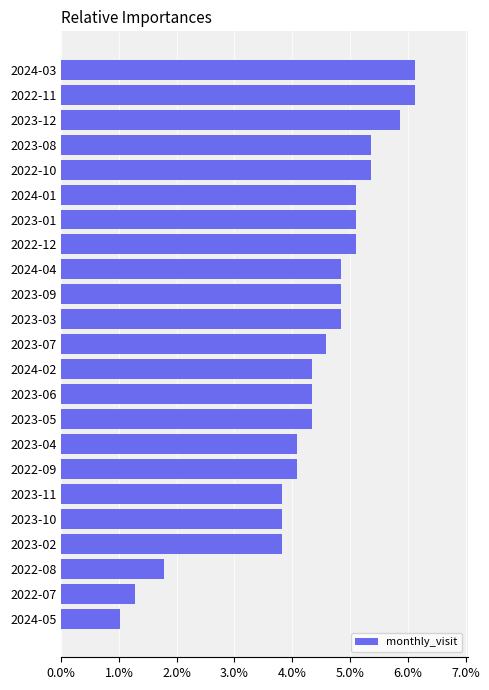

What is the maximum value shown in the chart?

6.1